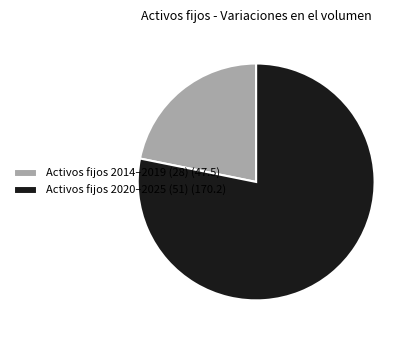

Rank the categories by value from highest to lowest.

Activos fijos 2020–2025 (51) (170.2), Activos fijos 2014–2019 (28) (47.5)